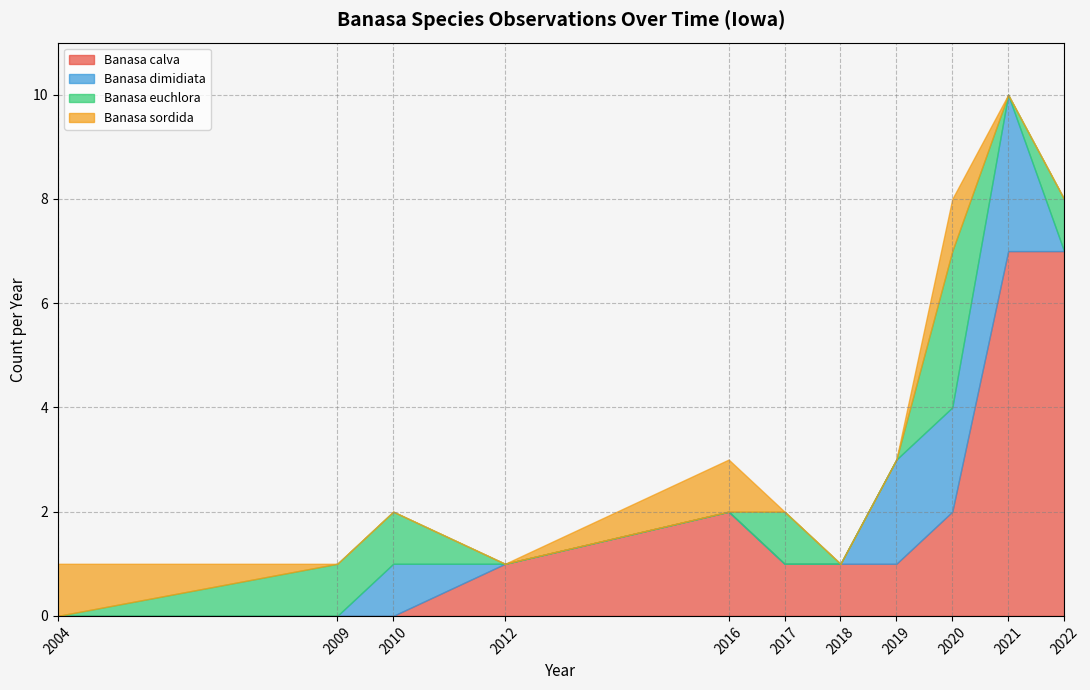

The Banasa calva series shows 1 at 2012. True or false?

True